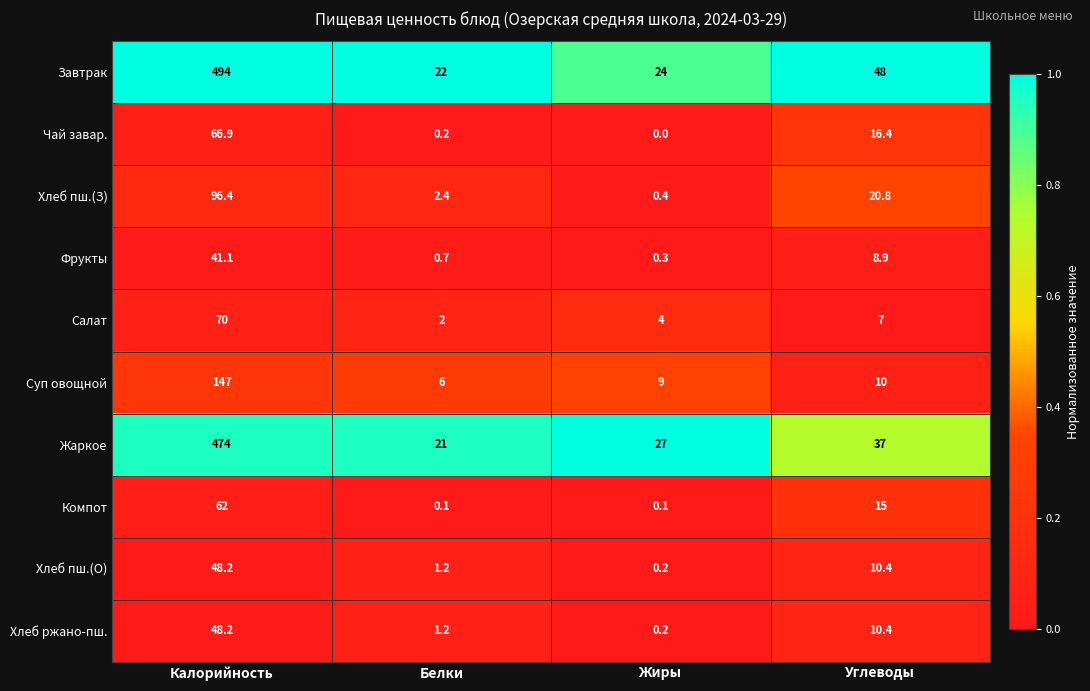

What is the average value of the Суп овощной series?

43.0